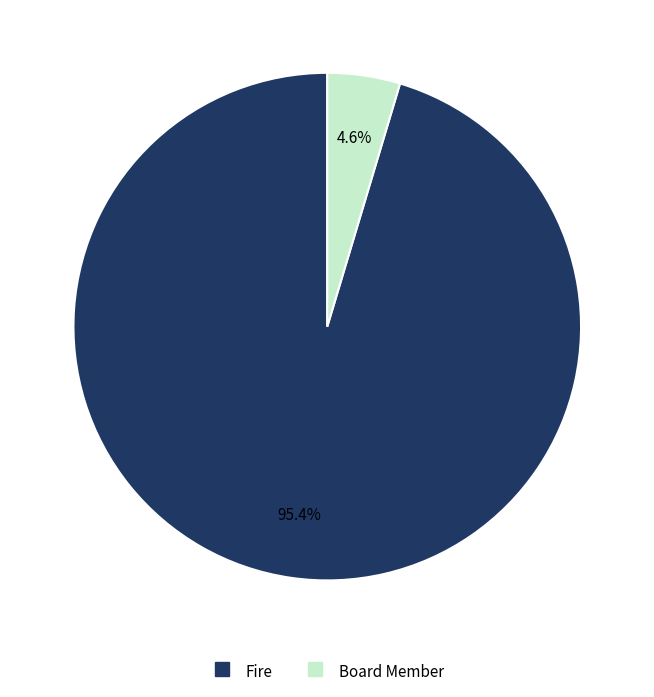

What is the smallest slice in the pie chart?

Board Member